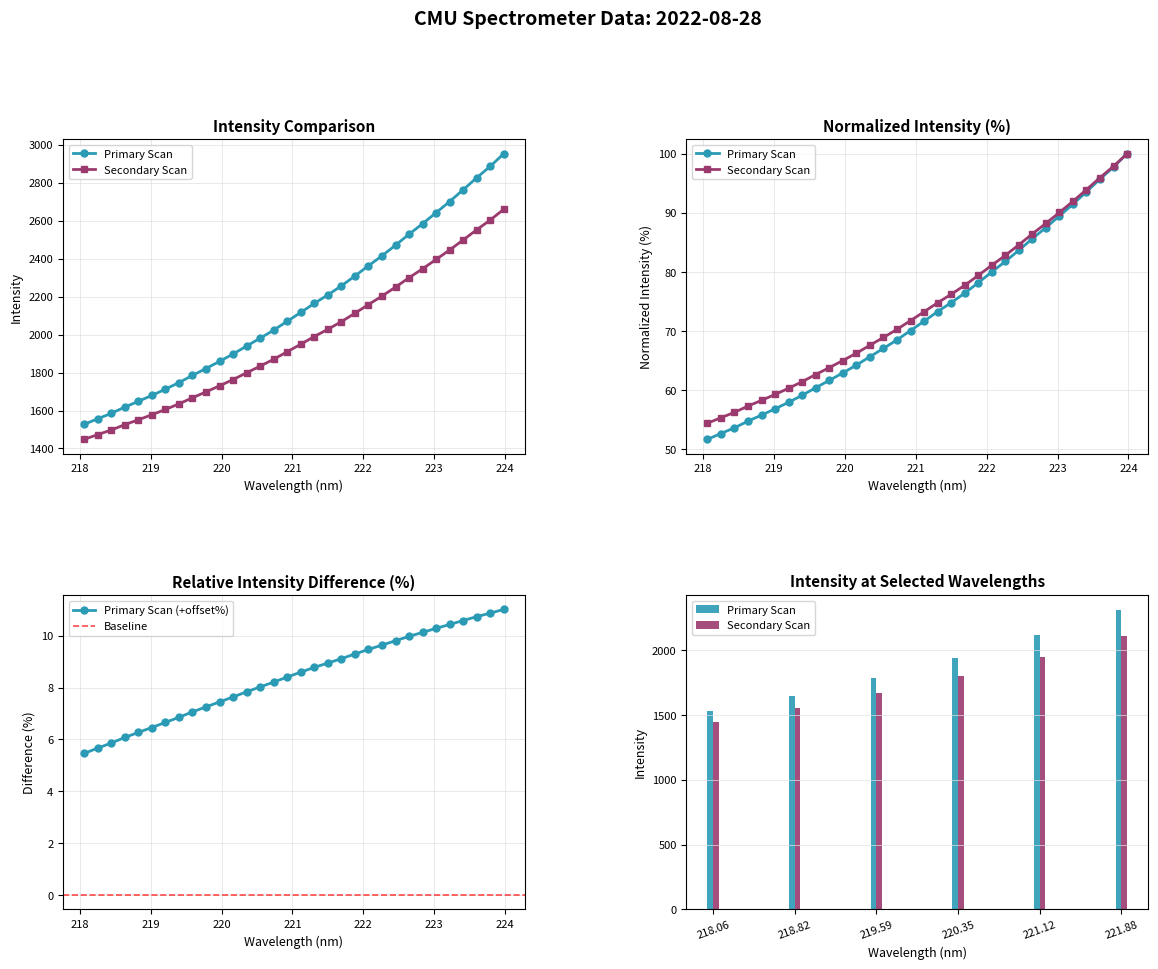

What is the maximum value for Primary Scan (+offset%)?

11.0